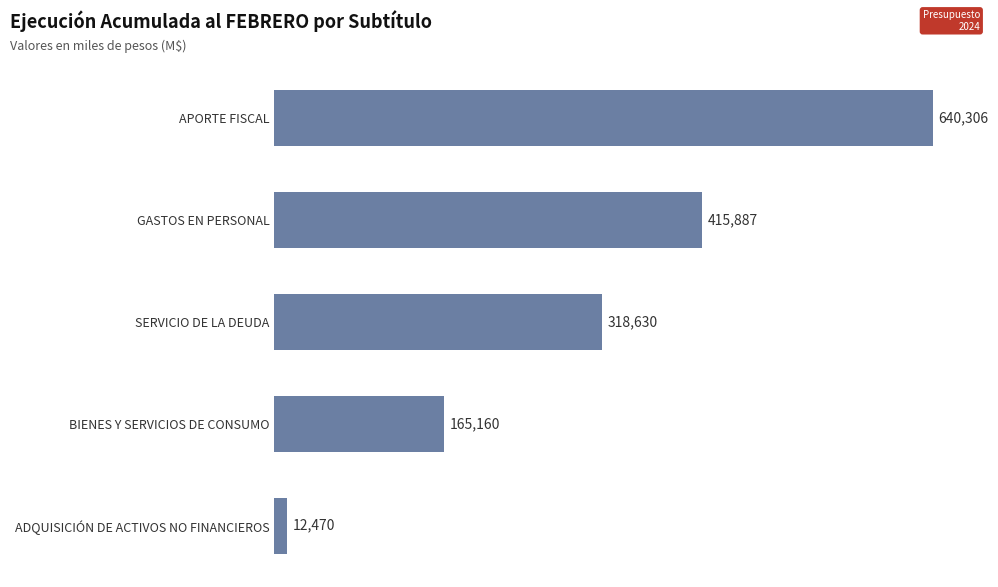

What is the greatest value displayed?

640306